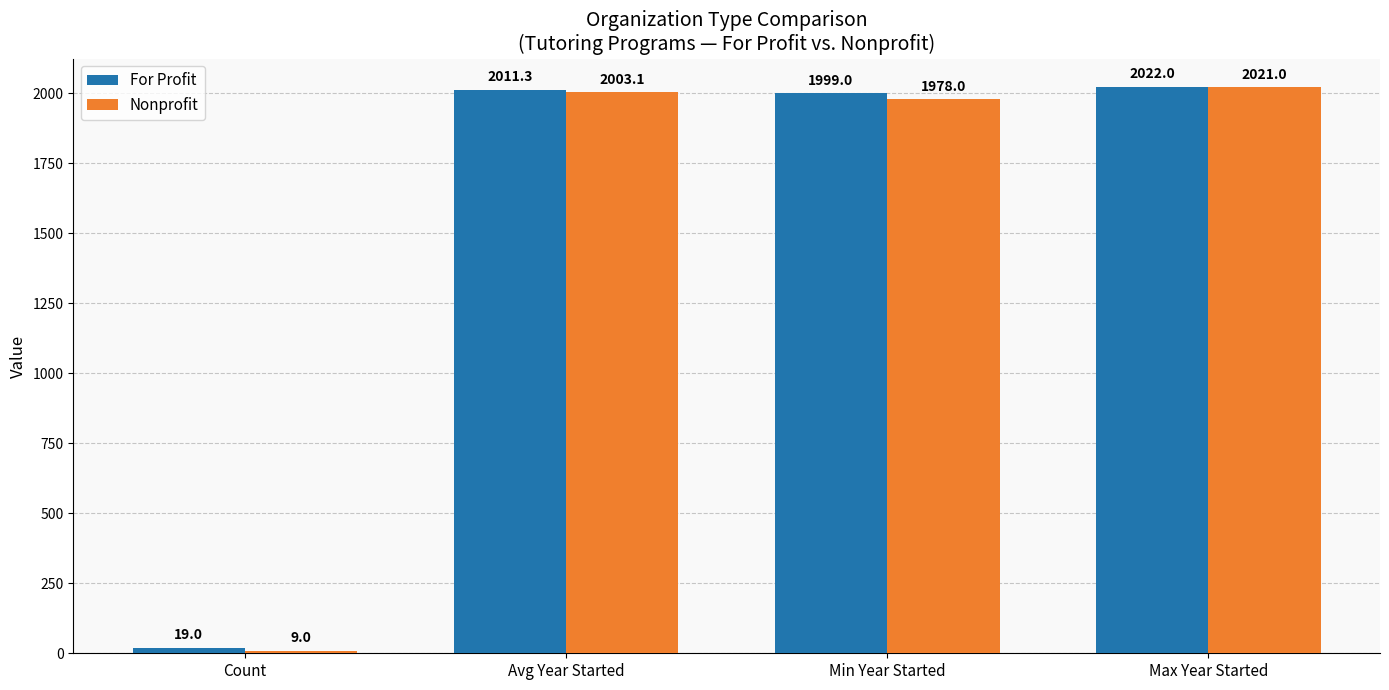

Is it true that For Profit equals 19.0 at Count?

True